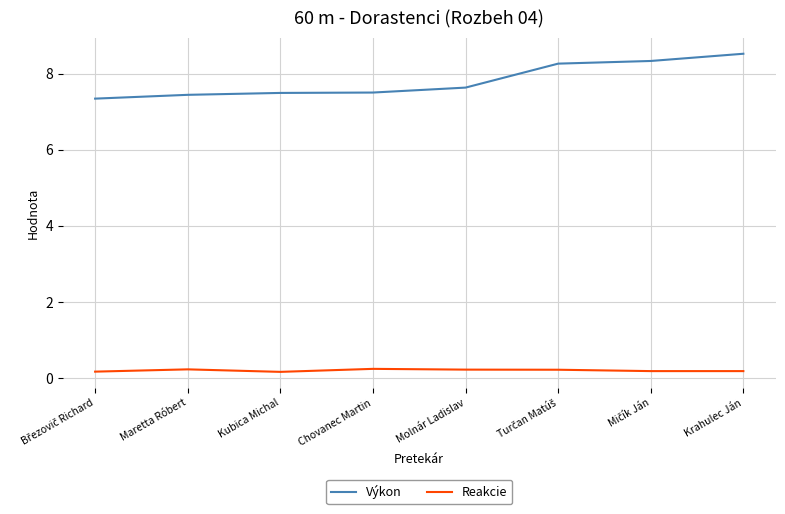

How many lines are shown in the chart?

2